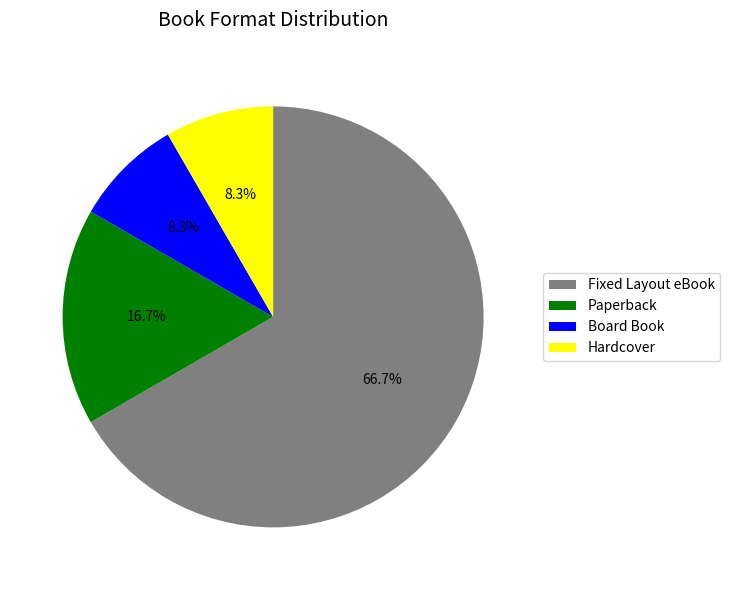

How many slices are in this pie chart?

4